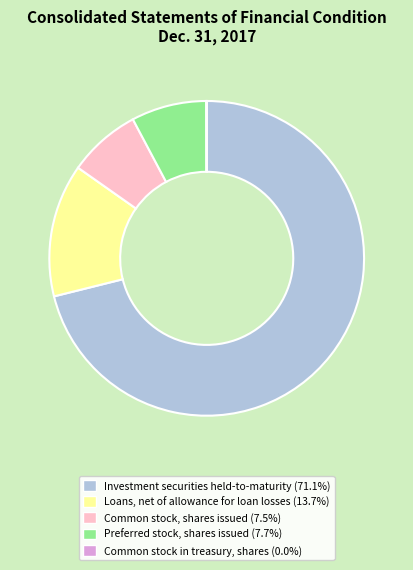

Combined, do Preferred stock, shares issued and Common stock, shares issued account for over 50%?

No